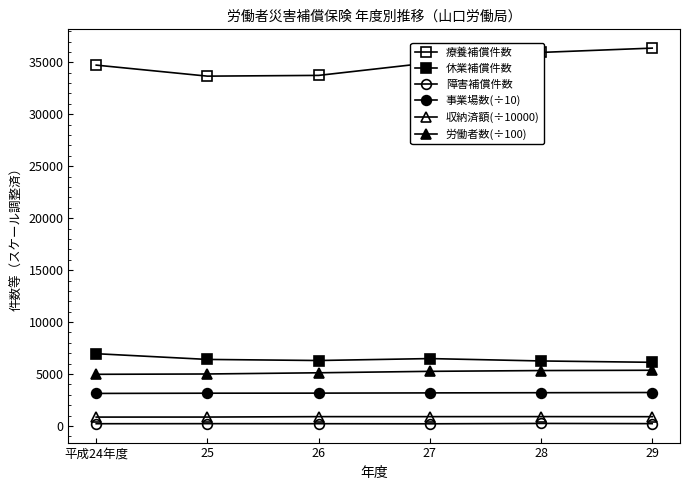

Which series changed the most between 26 and 28?

療養補償件数